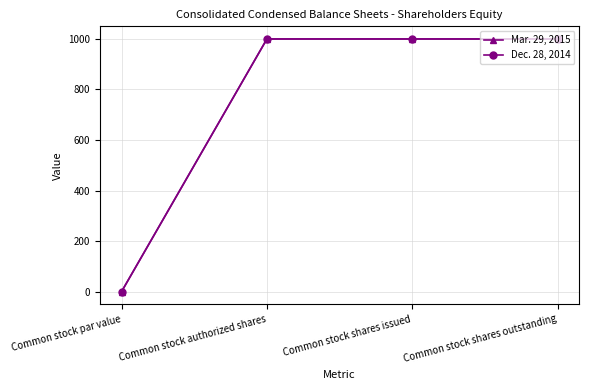

Is this an area chart (filled region under the line)?

No